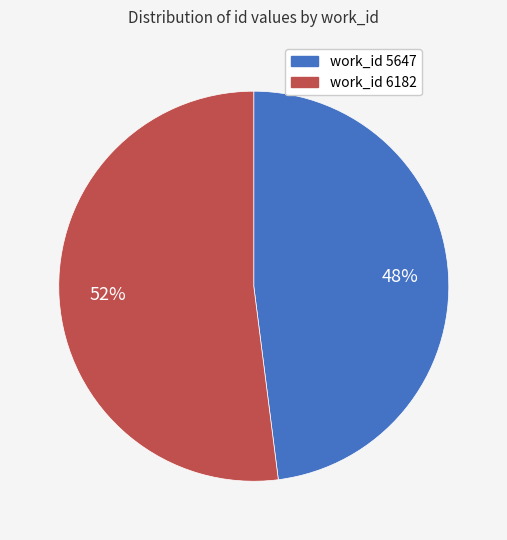

To the nearest percent, what is the difference between the largest and smallest slice percentages?

4%